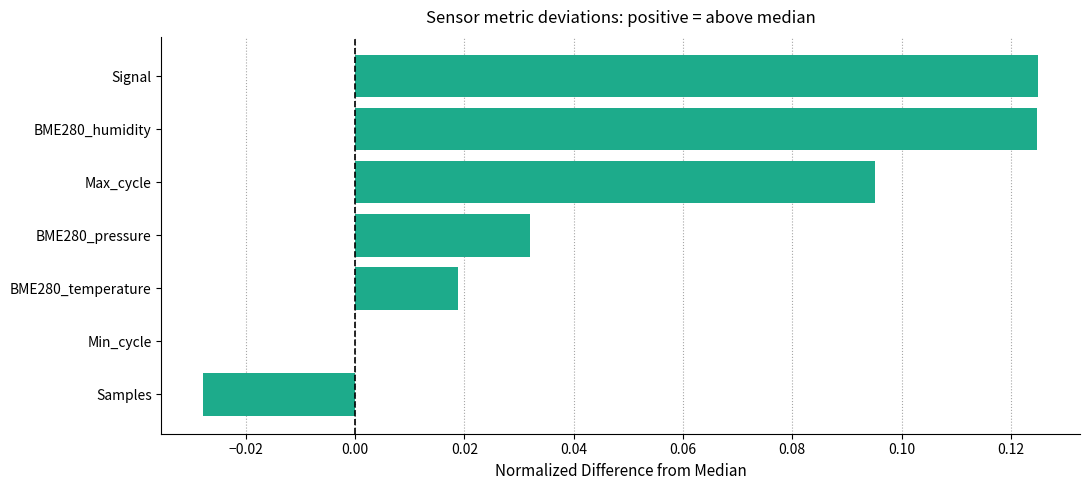

What is the sum of all values?

0.4